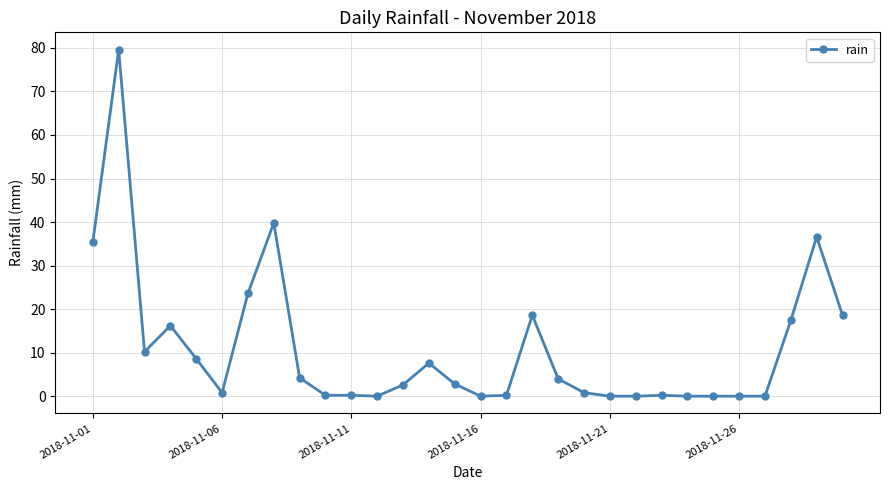

What is the greatest value displayed?

79.6